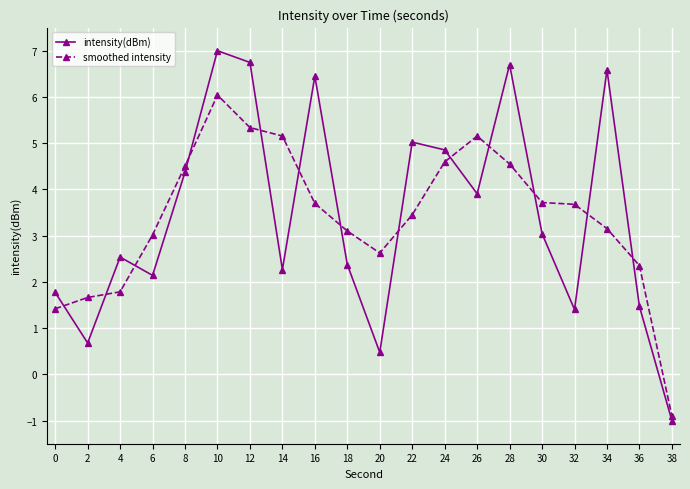

What is the difference between the maximum and minimum values in the smoothed intensity series?

6.9